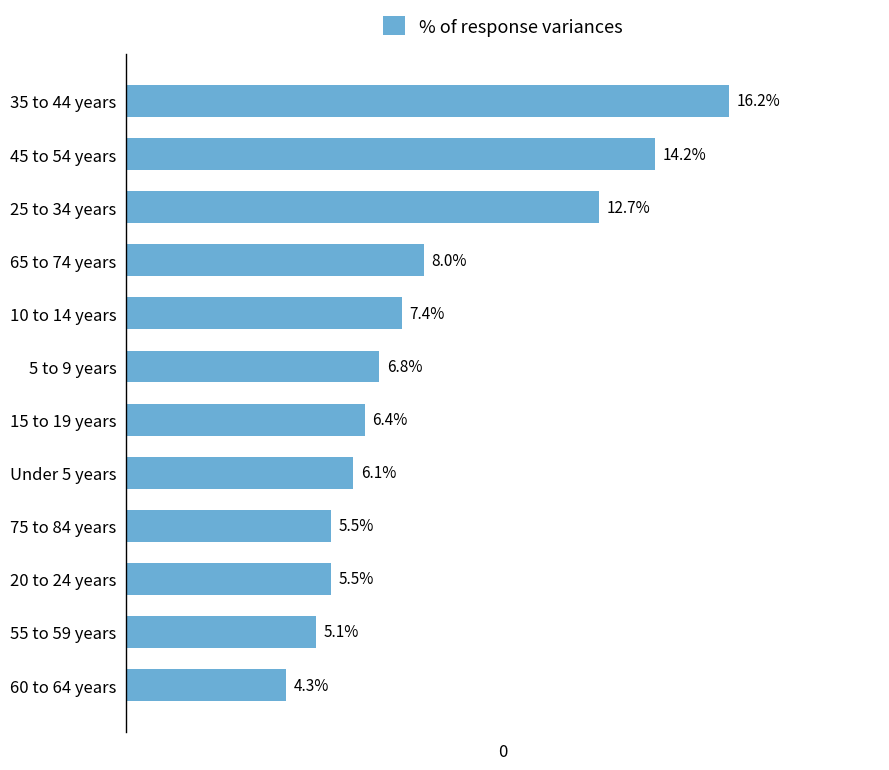

Which category has the highest value across all series?

35 to 44 years